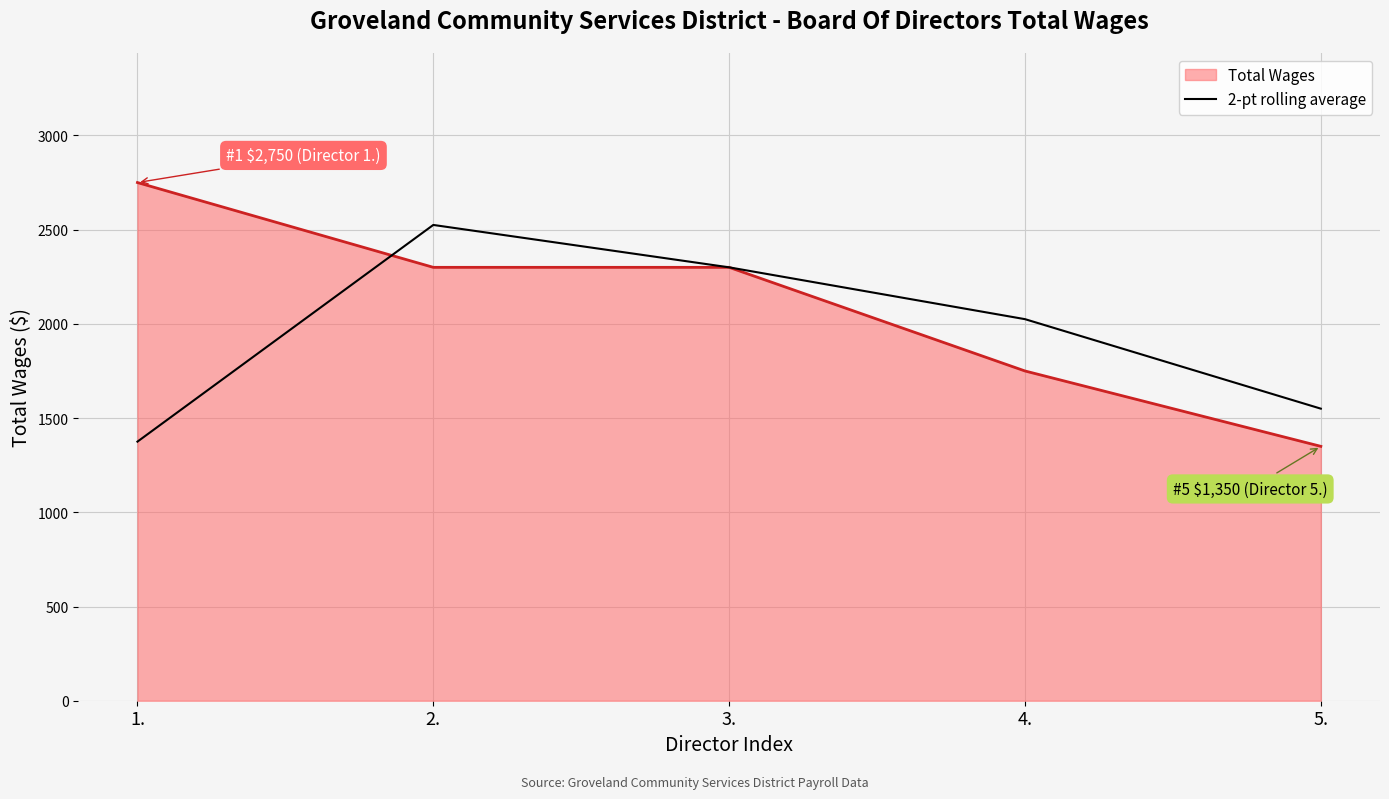

What is the highest value of the Total Wages series?

2750